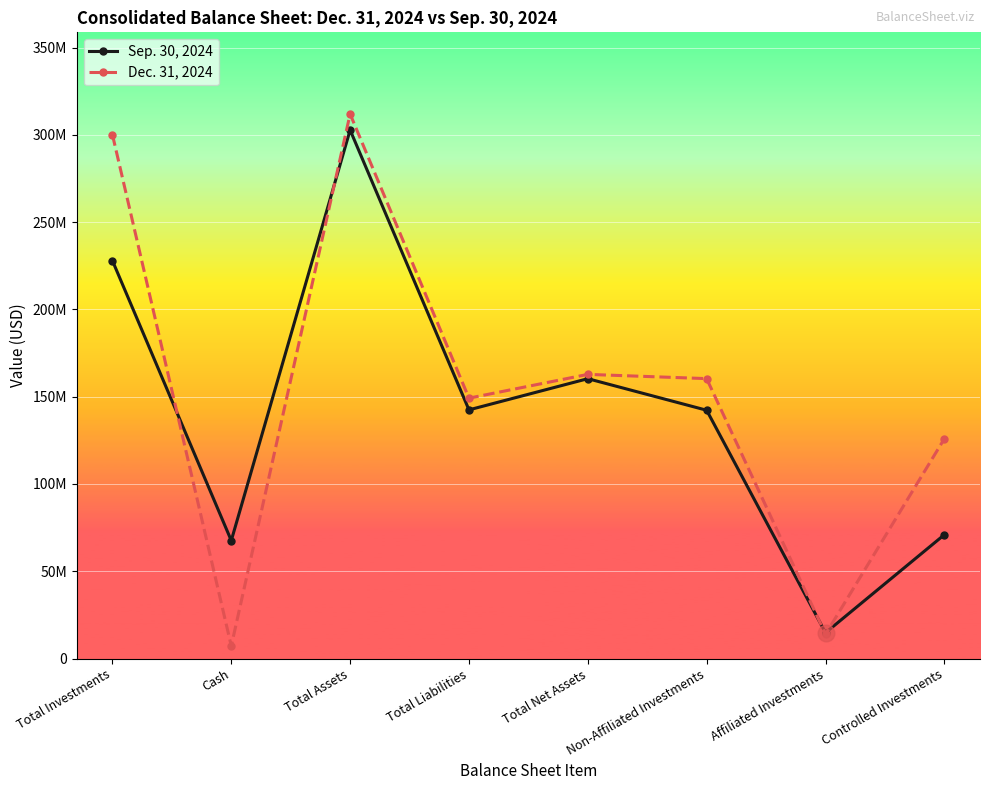

Rank the series at Affiliated Investments from lowest to highest value.

Dec. 31, 2024, Sep. 30, 2024